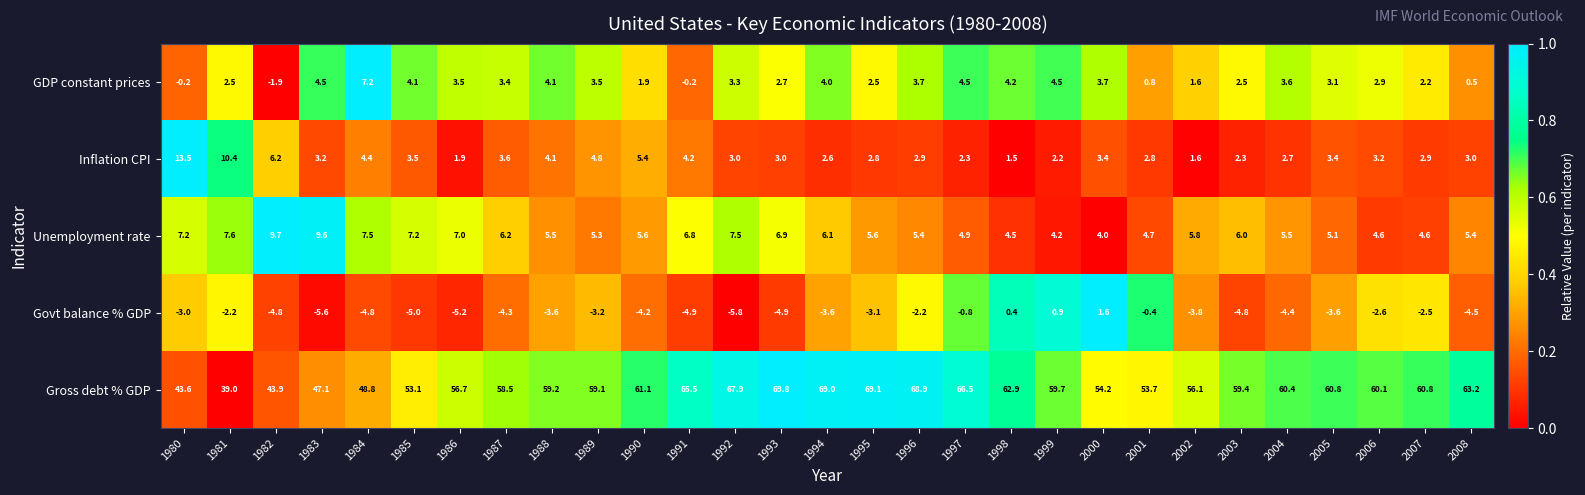

How many series are shown in this chart?

5